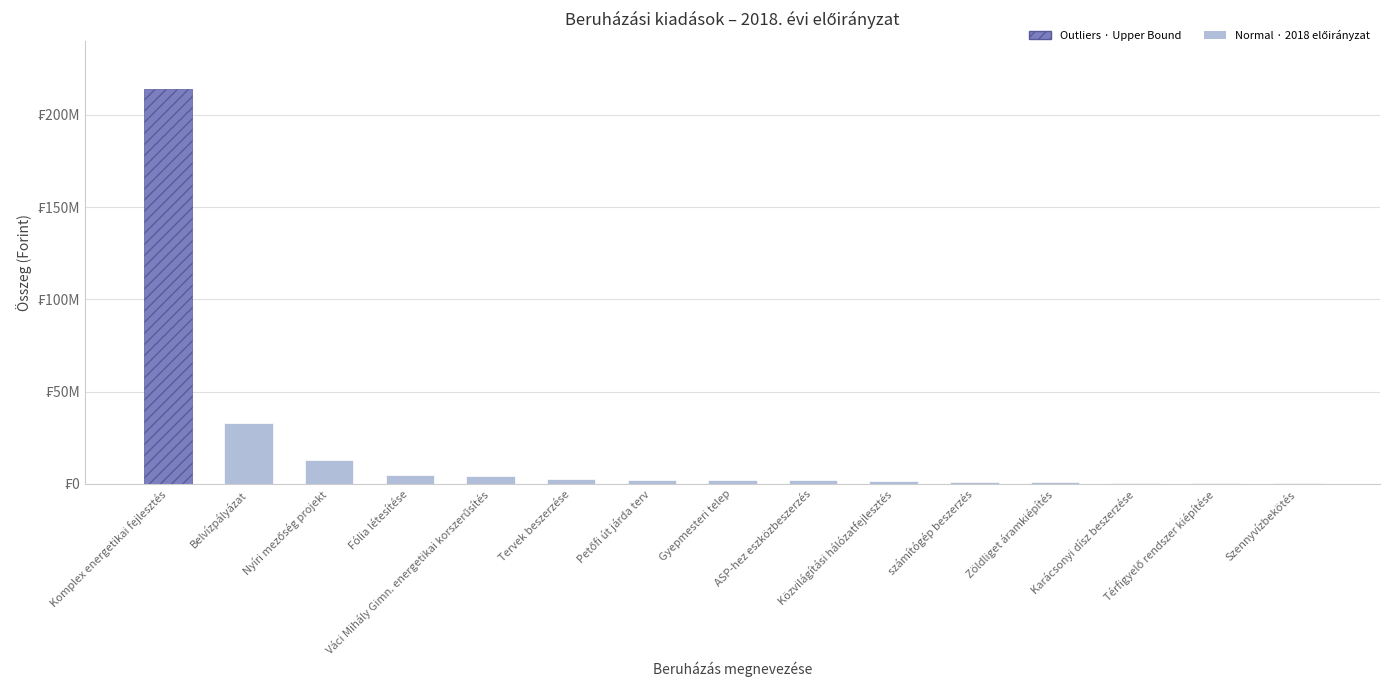

Are the bars grouped side by side (vs. stacked)?

No